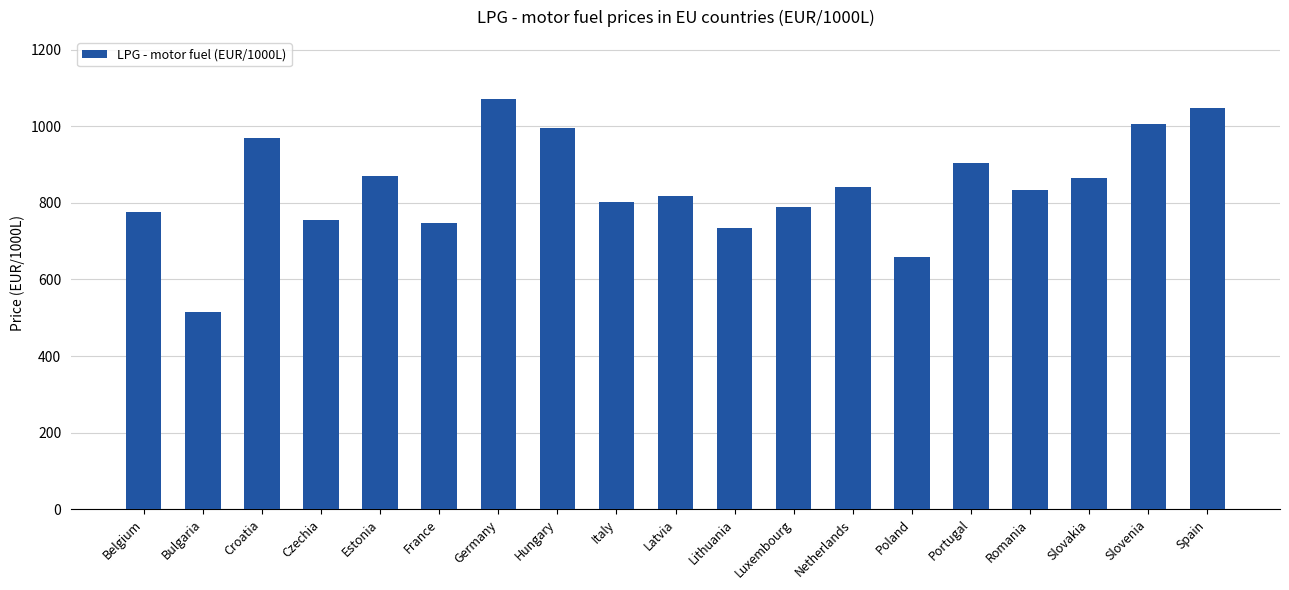

What value does the data have at Czechia?

754.0